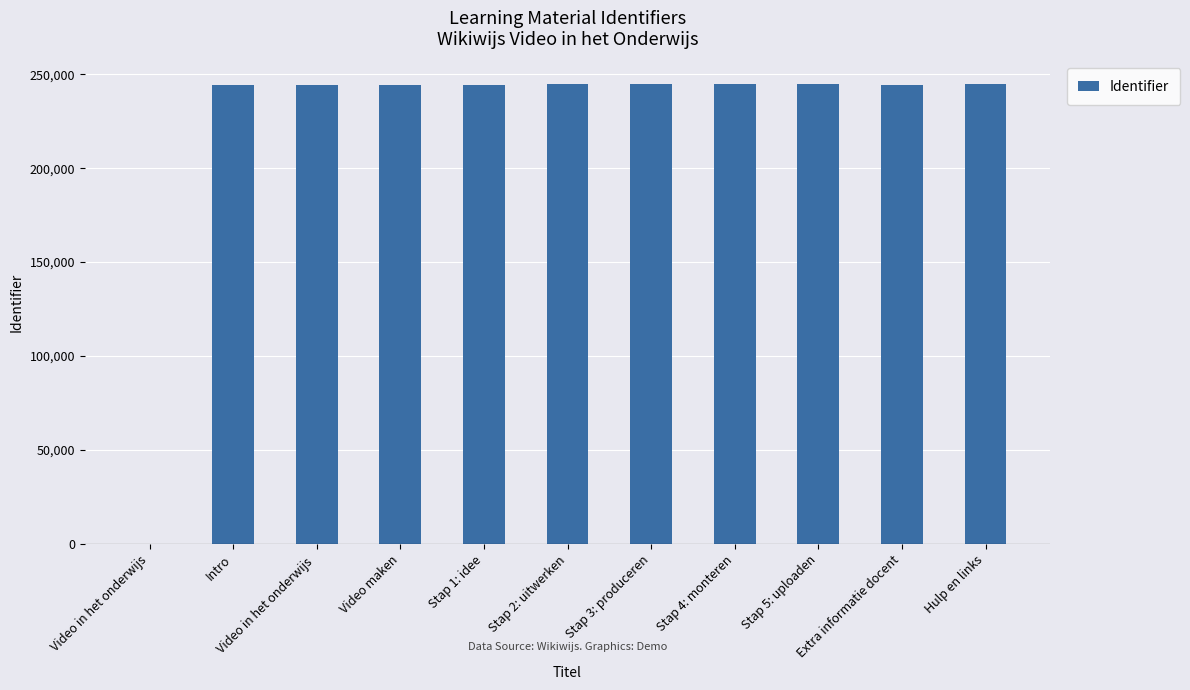

What is the maximum value shown in the chart?

244538